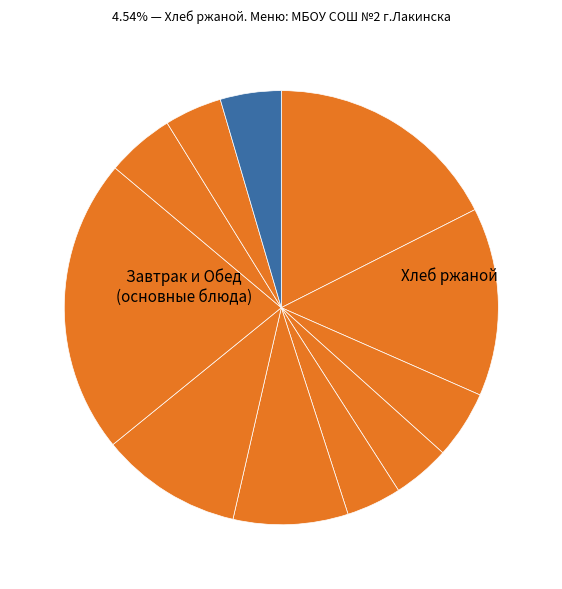

How many segments does this pie chart have?

11